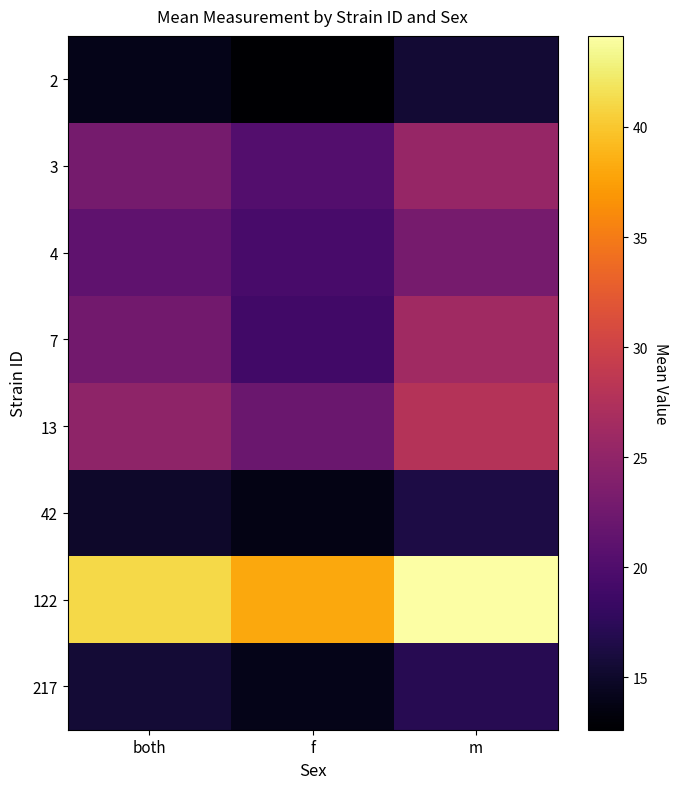

Which series has the largest range (max minus min)?

7